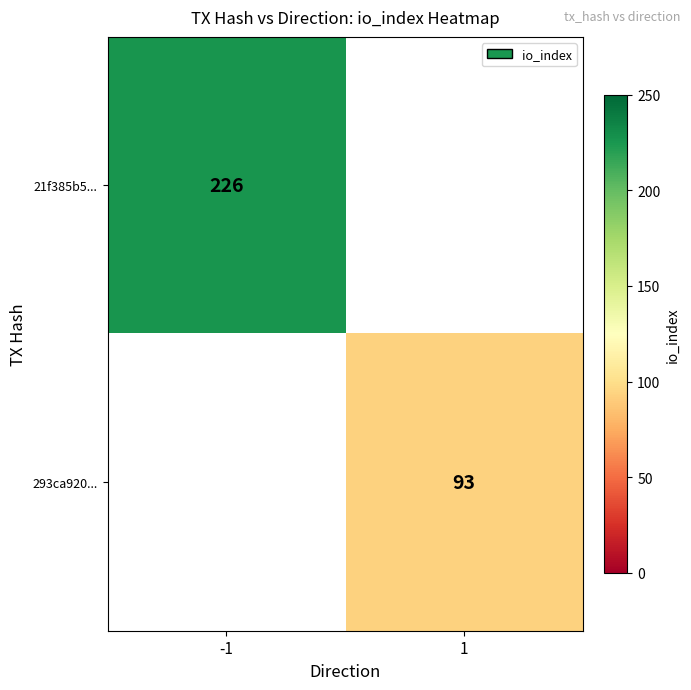

At which category is the sum across all series the highest?

-1